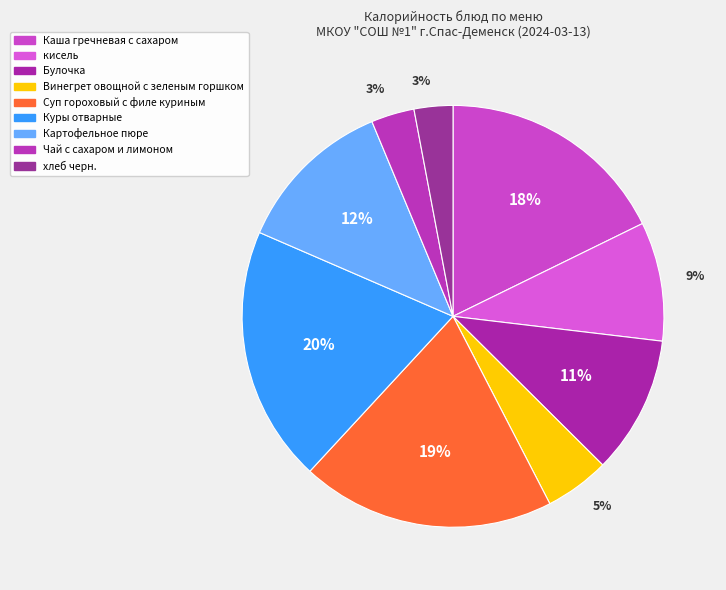

Is there a majority slice in this chart?

No